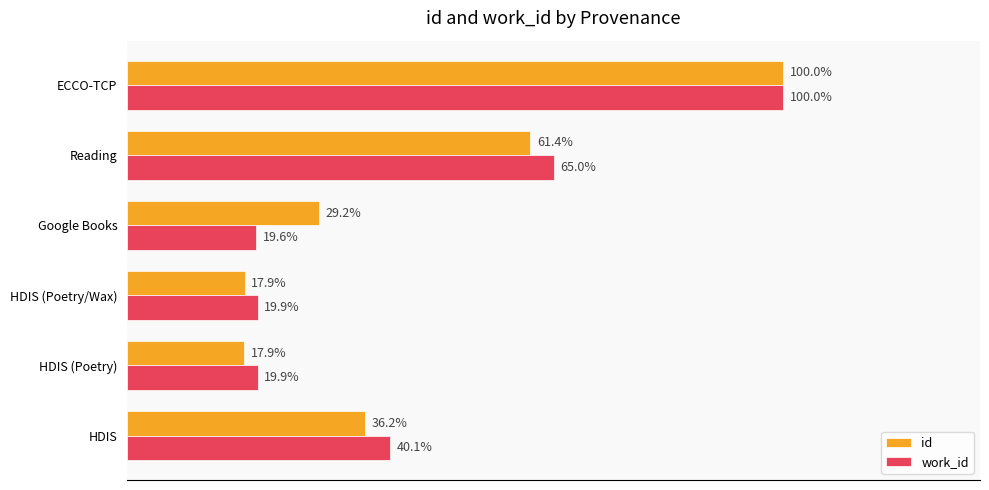

Where is id nearest to the value 58?

Reading